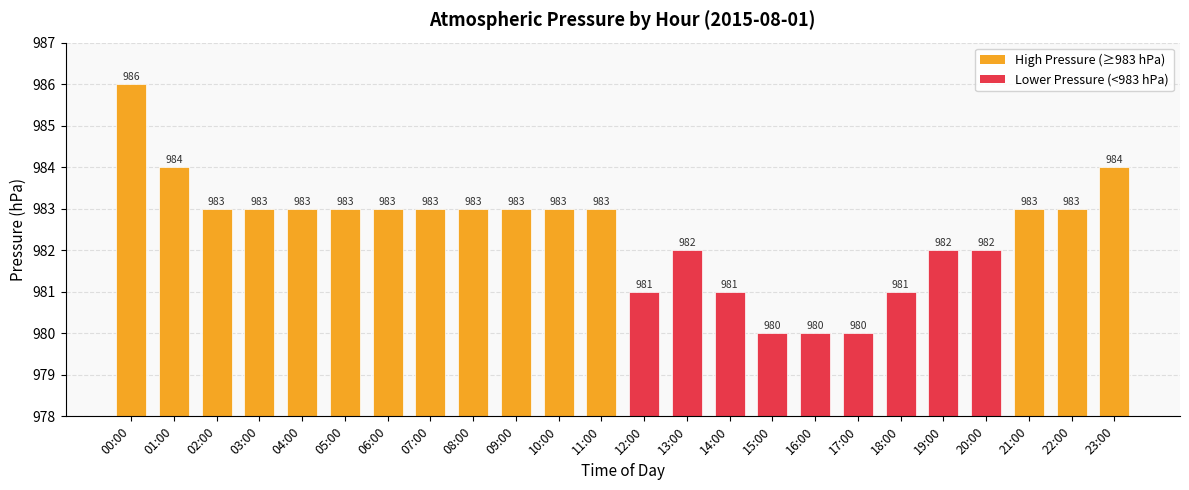

Are the bars grouped side by side (vs. stacked)?

No